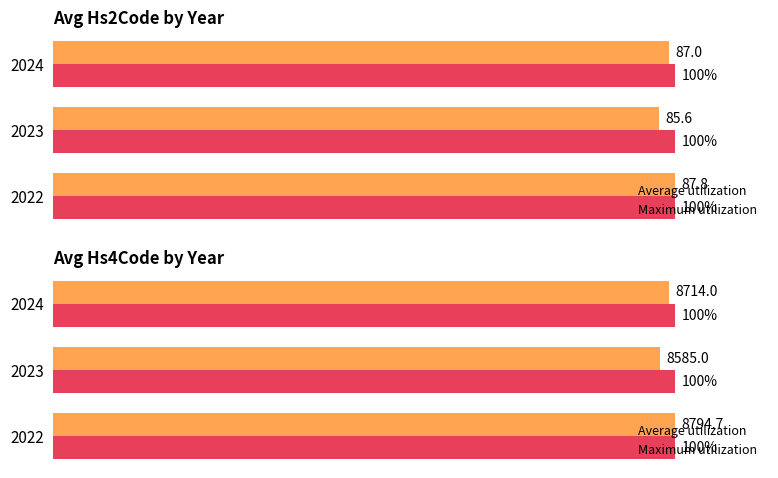

True or false: Average utilization has a value of 134.1 at 0.

False